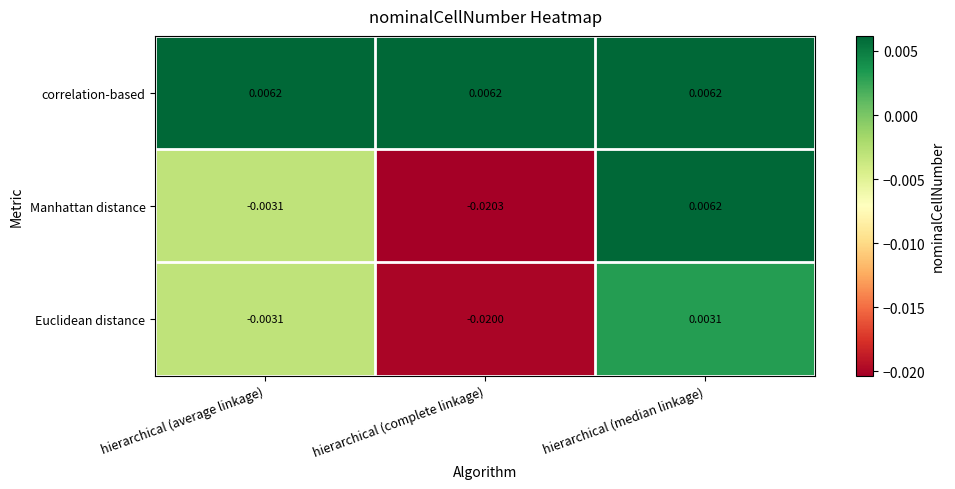

Which category has the highest value in the Manhattan distance series?

hierarchical (median linkage)